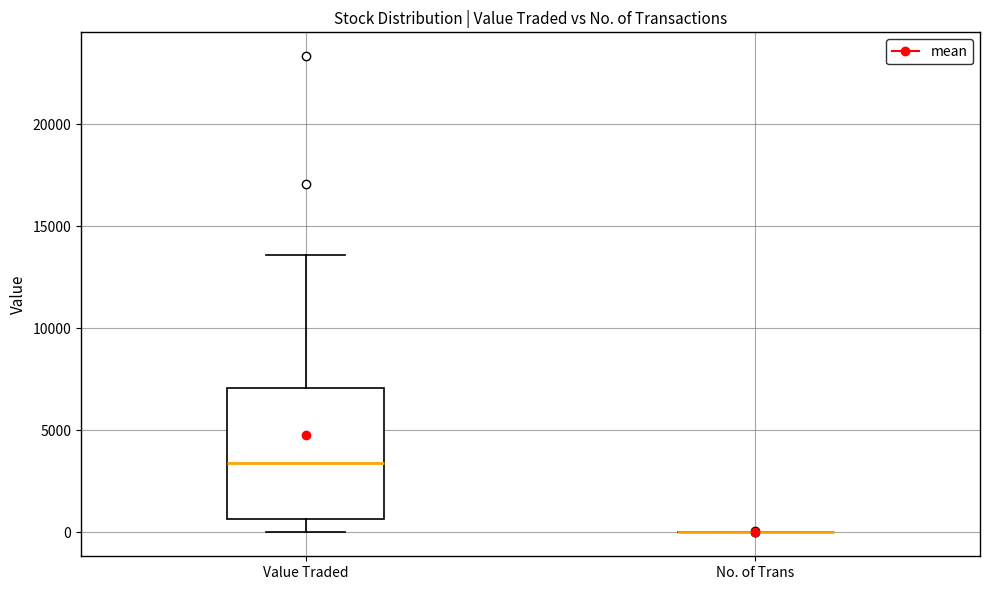

Reading left to right, read every box against the y-axis: the position of its median line, the range the box covers, and the ends of its whiskers. The values are not printed on the chart, so give them approximately, as read against the axis.

Value Traded: median 3500, box 500 to 7000, whiskers 0 to 13500
No. of Trans: box collapsed to a line at 0, whiskers 0 to 0